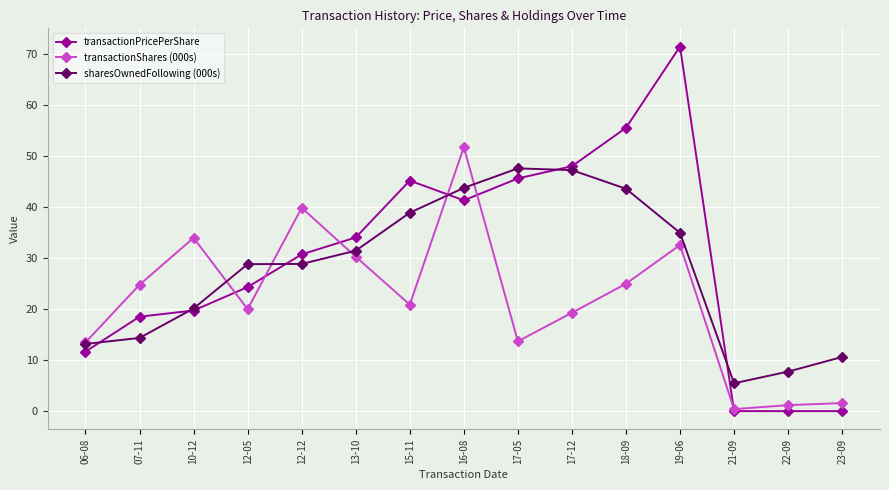

How many data points in sharesOwnedFollowing (000s) are above 28?

9